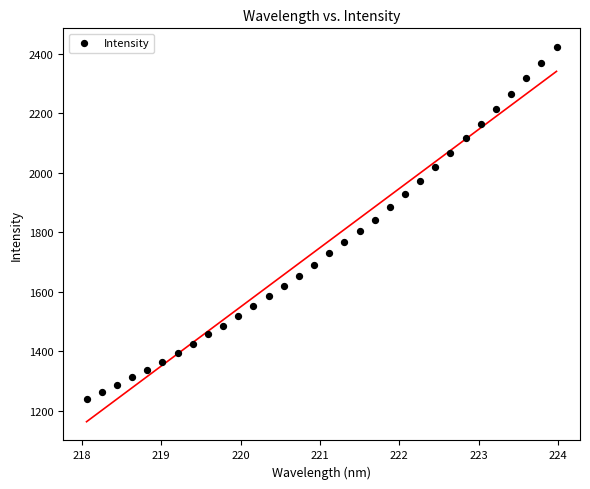

What is the range of Y values (max minus min)?

1183.7